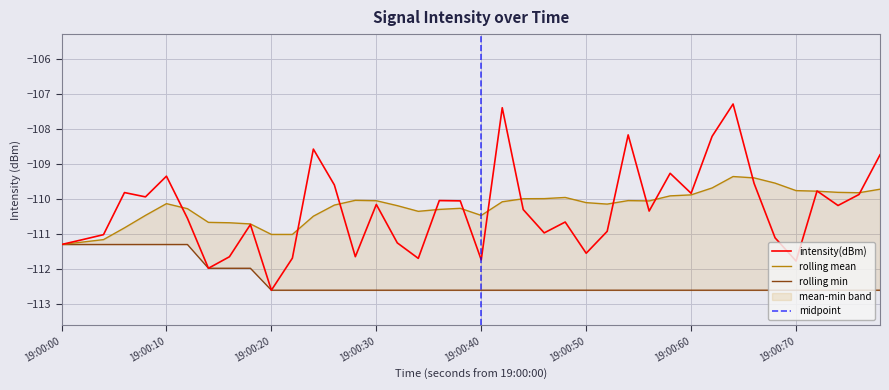

What is the maximum value for intensity(dBm)?

-107.3